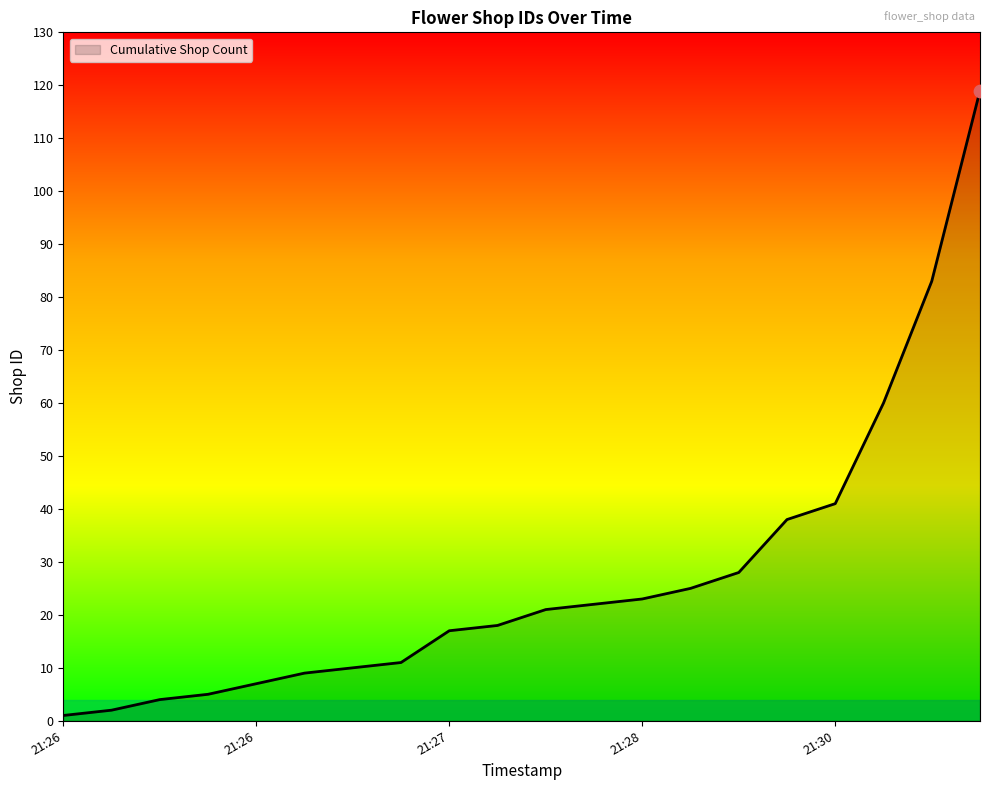

What is the maximum value shown in the chart?

119